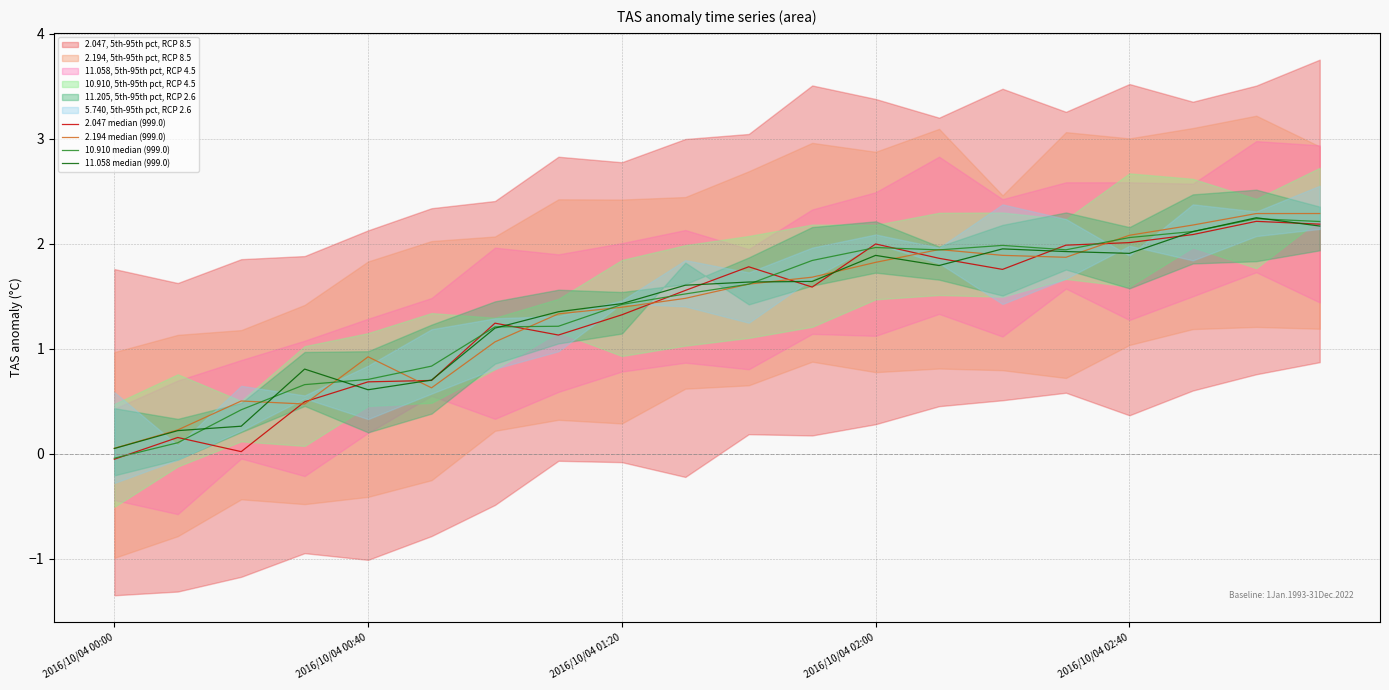

Read the 2.047 median (999.0) value at 17.

2.1